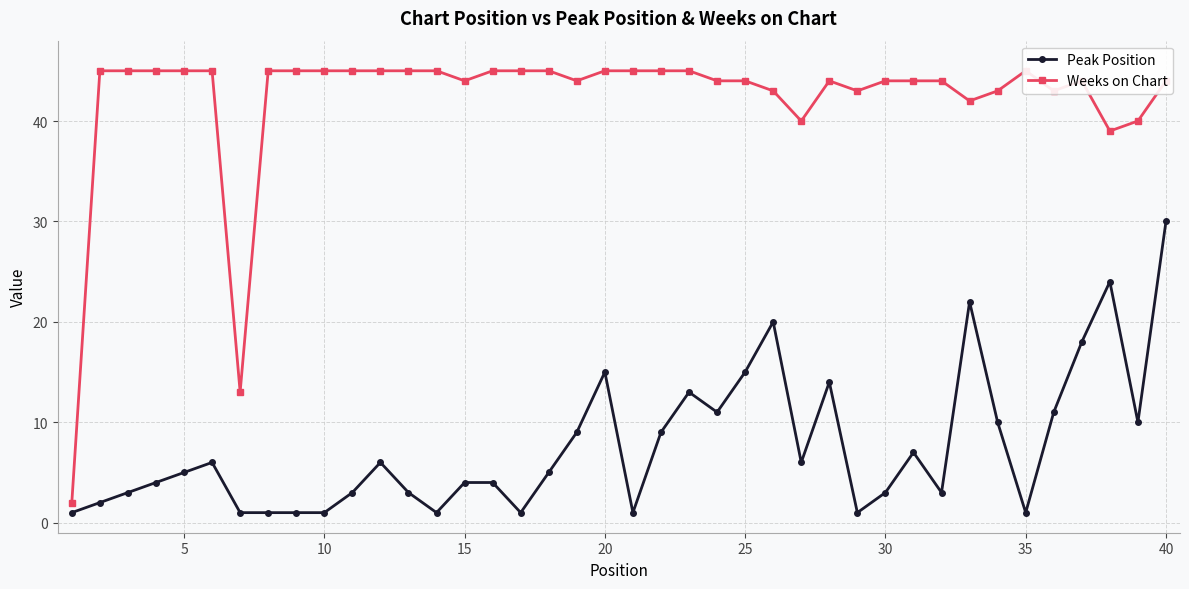

What is the difference between the maximum and second lowest values in the Weeks on Chart series?

32